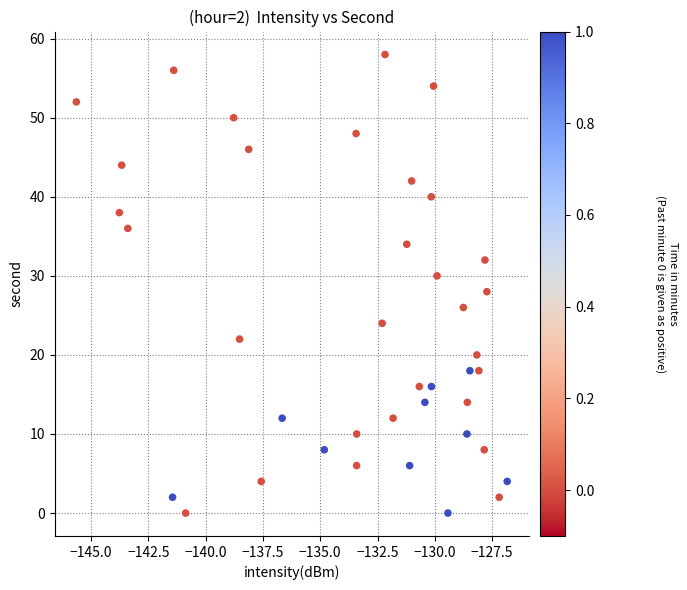

What is the range of Y values (max minus min)?

58